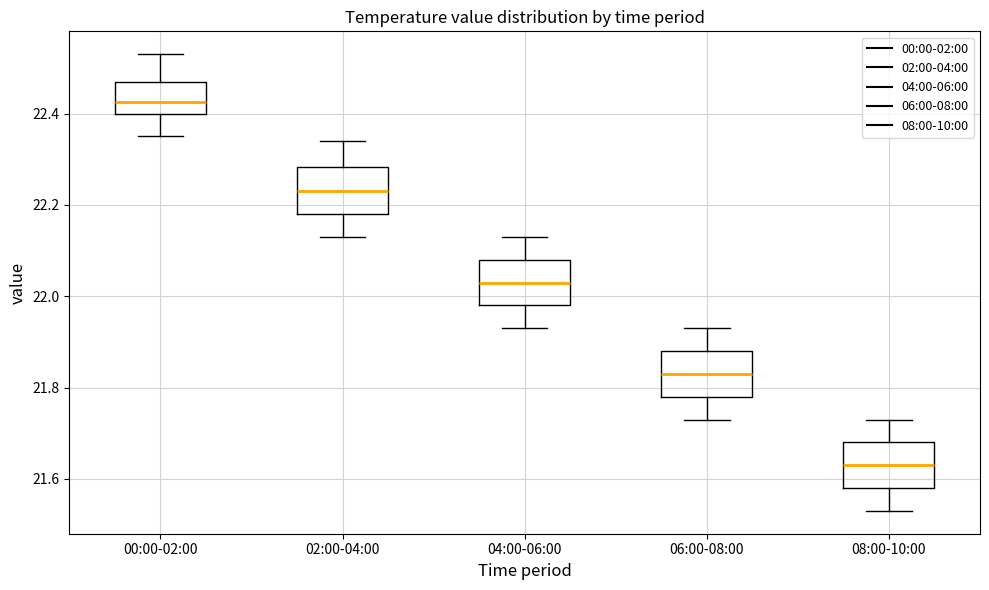

Reading left to right, transcribe this box plot: for each box, give where its median line is, the range the box spans, and where its two whiskers end, as read against the y-axis. The values are not printed on the chart, so give them approximately, as read against the axis.

00:00-02:00: median 22.42, box 22.40 to 22.48, whiskers 22.36 to 22.54
02:00-04:00: median 22.24, box 22.18 to 22.28, whiskers 22.14 to 22.34
04:00-06:00: median 22.04, box 21.98 to 22.08, whiskers 21.94 to 22.14
06:00-08:00: median 21.84, box 21.78 to 21.88, whiskers 21.74 to 21.94
08:00-10:00: median 21.64, box 21.58 to 21.68, whiskers 21.54 to 21.74